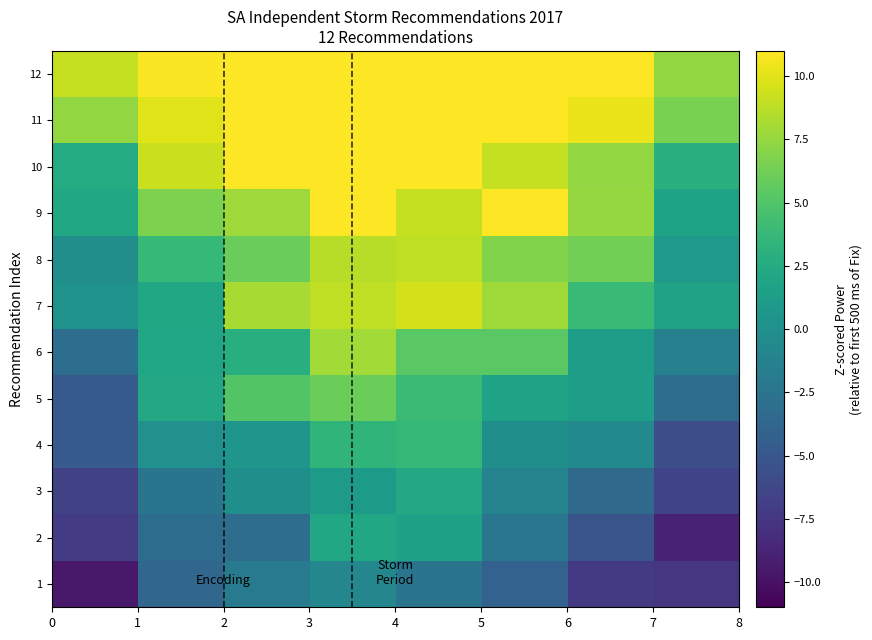

Reading left to right, list all the values displayed in this chart.

1: -9.5	-3.7	-1.8	-0.8	-2.6	-4.1	-7.3	-7.5
2: -7.1	-3.2	-3.2	2.2	1.6	-2.4	-5.3	-8.8
3: -6.8	-2.4	-0.0	1.0	2.2	-1.2	-3.4	-6.5
4: -4.7	0.1	0.6	3.4	3.7	-0.1	-0.6	-5.8
5: -4.7	2.3	5.1	6.0	4.0	1.6	1.2	-3.2
6: -3.0	2.0	2.9	7.9	5.3	5.4	1.2	-1.4
7: 0.2	2.2	8.1	8.9	9.6	7.8	3.9	1.7
8: -0.1	3.8	5.9	8.6	8.9	6.8	6.3	0.9
9: 2.1	6.6	7.8	11.0	9.1	11.0	7.6	1.8
10: 2.5	9.2	11.0	11.0	11.0	9.1	7.4	3.0
11: 7.5	10.0	11.0	11.0	11.0	11.0	10.4	6.6
12: 9.0	10.9	11.0	11.0	11.0	11.0	11.0	7.5